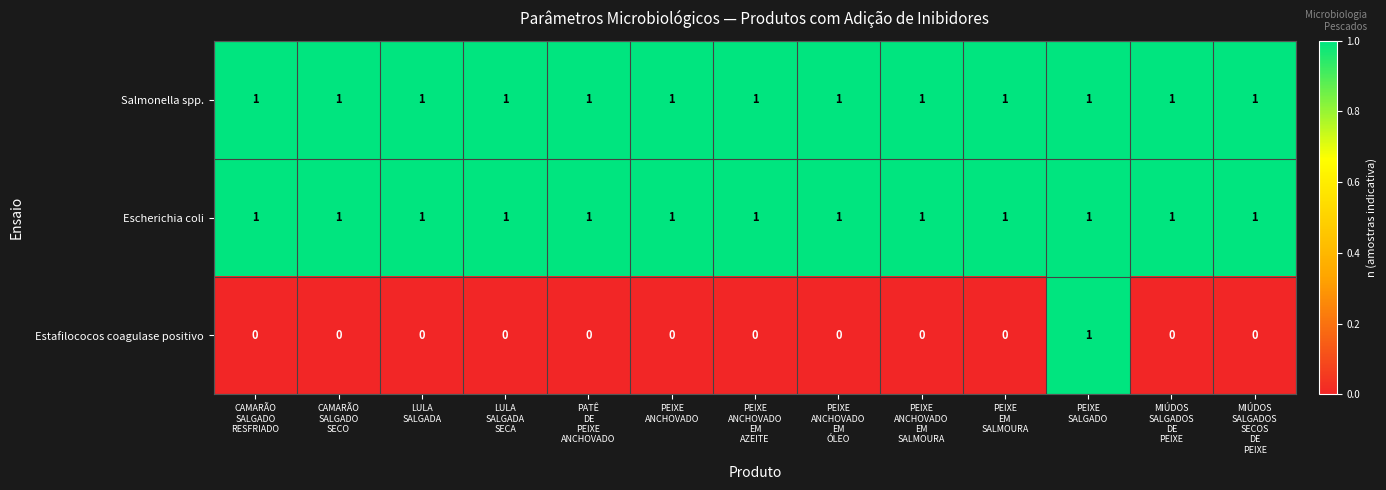

At how many categories does at least one series exceed 0?

13